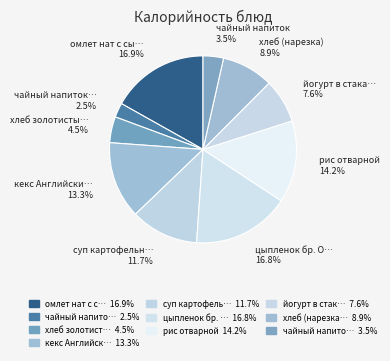

How many segments does this pie chart have?

10